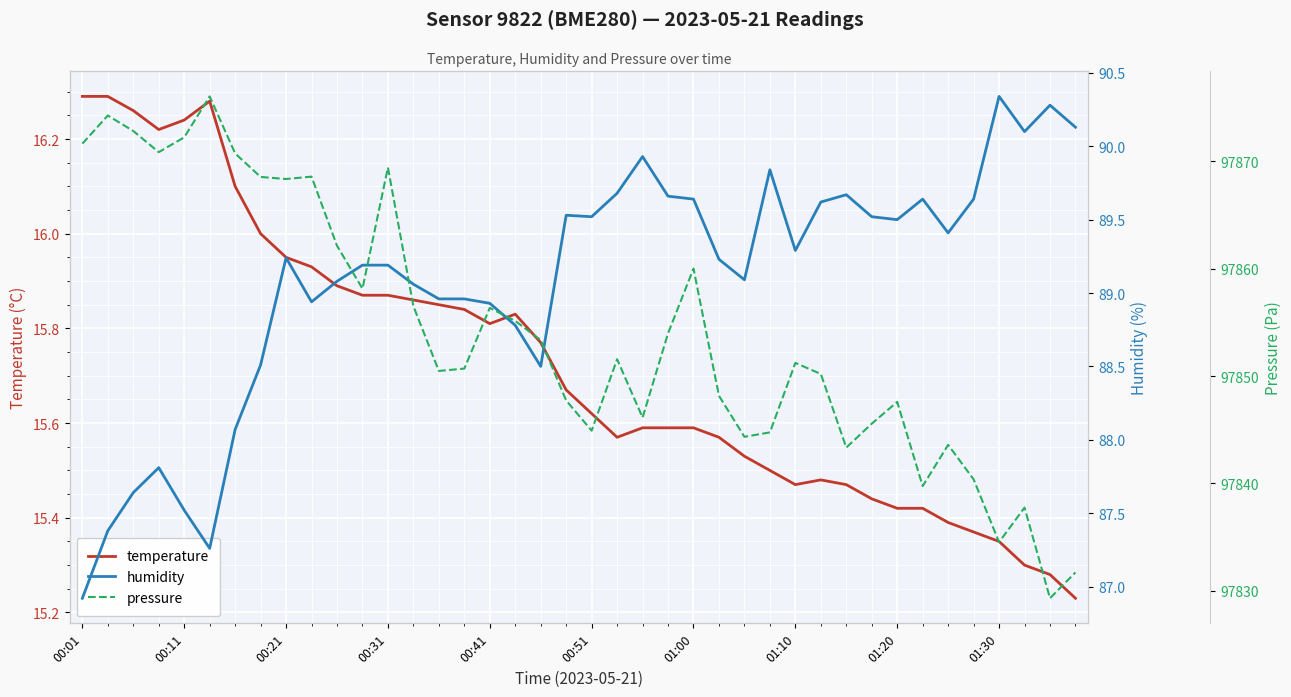

True or false: pressure and humidity intersect in this chart.

False